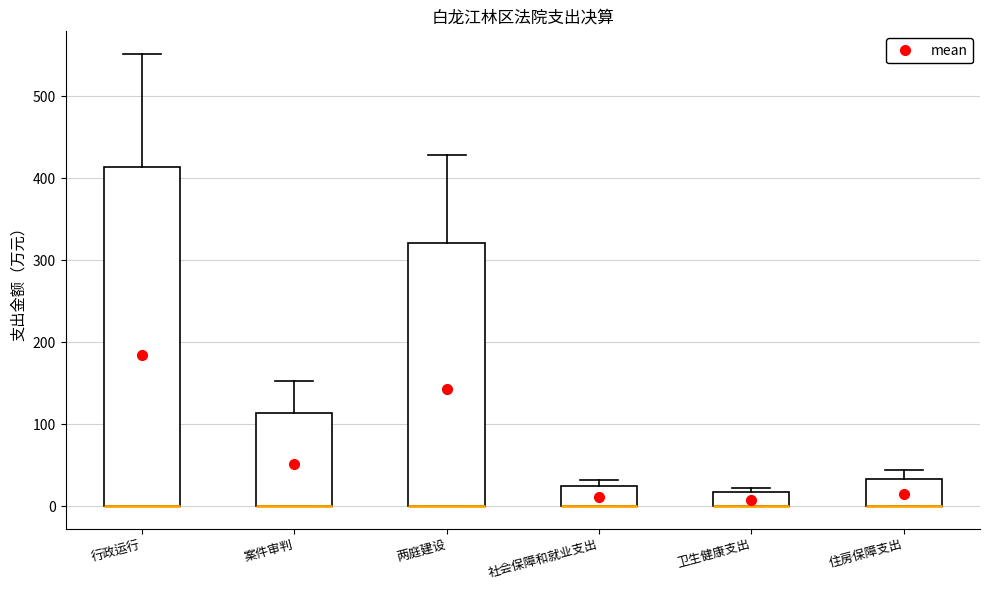

Comparing the boxes themselves (not the whiskers), which one is the tallest?

行政运行